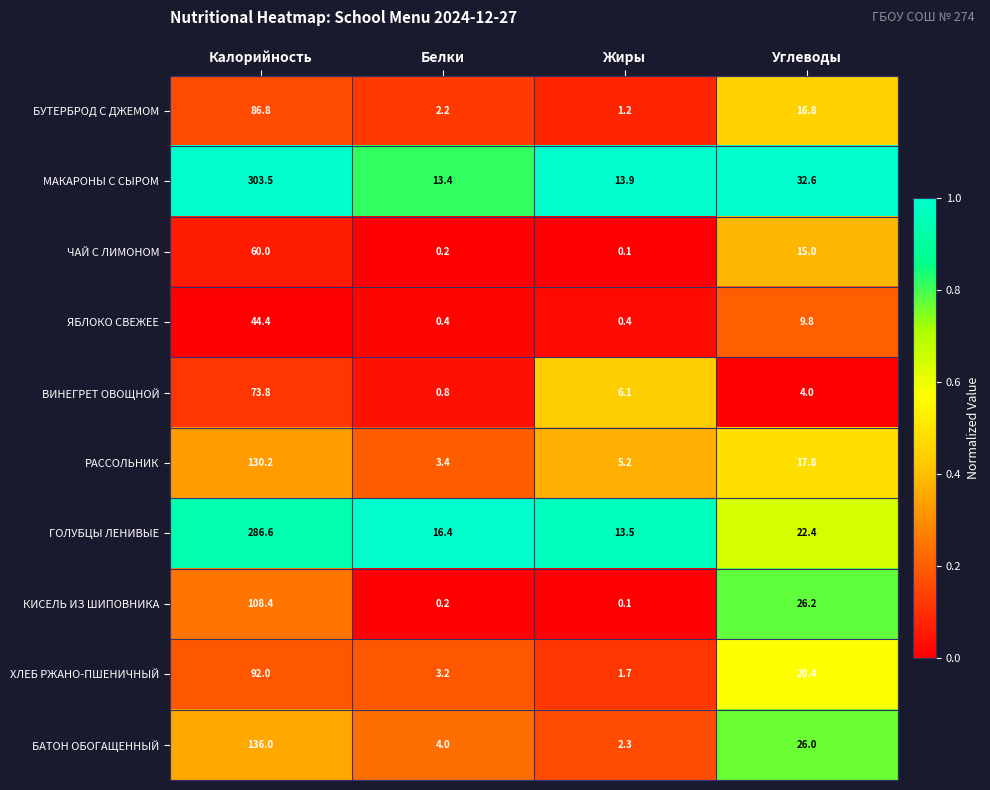

True or false: БУТЕРБРОД С ДЖЕМОМ has a value of 0.8 at Жиры.

False